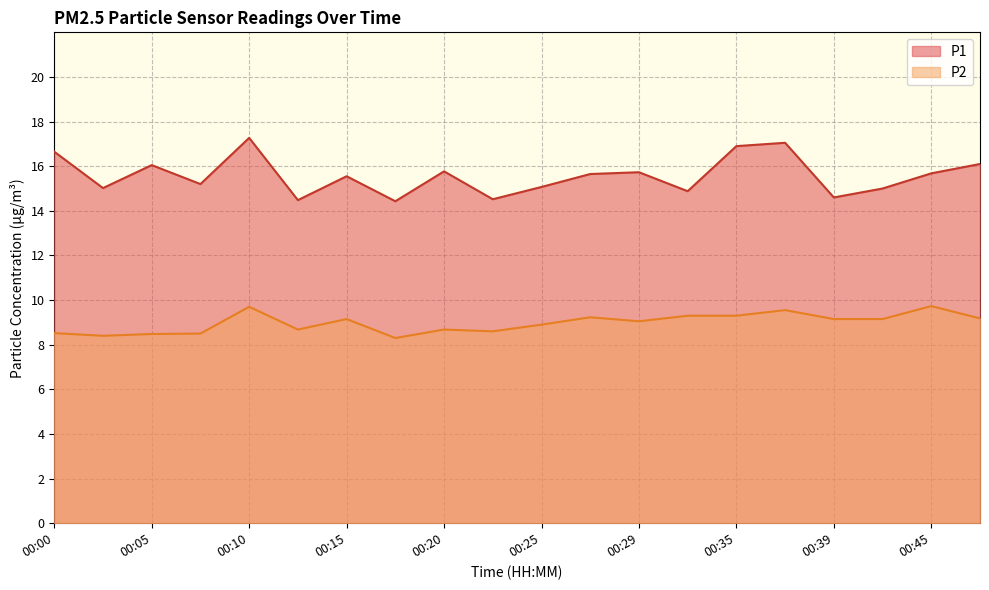

What is the maximum value for P2?

9.7